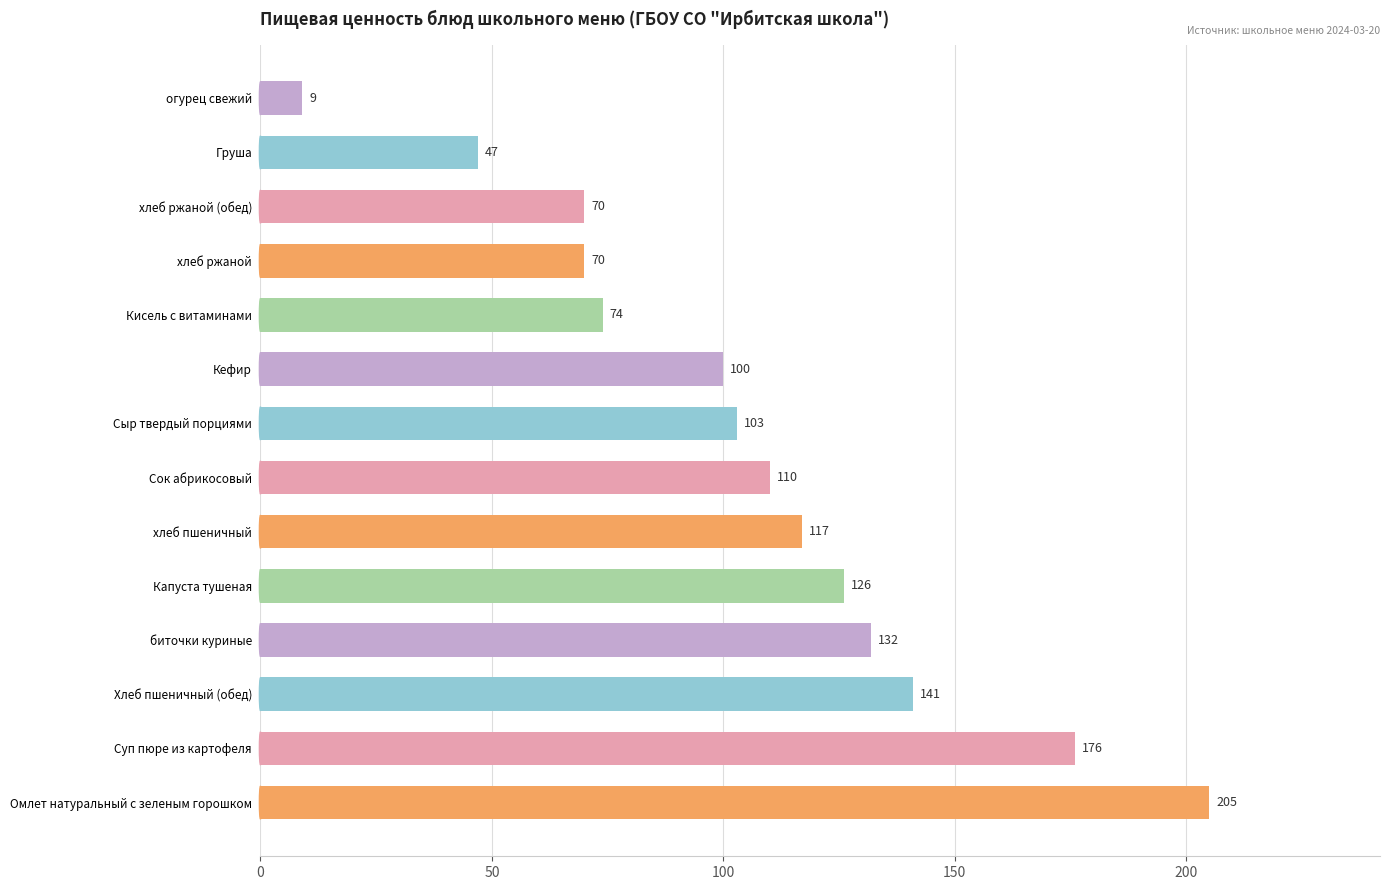

Are the bars horizontal?

Yes